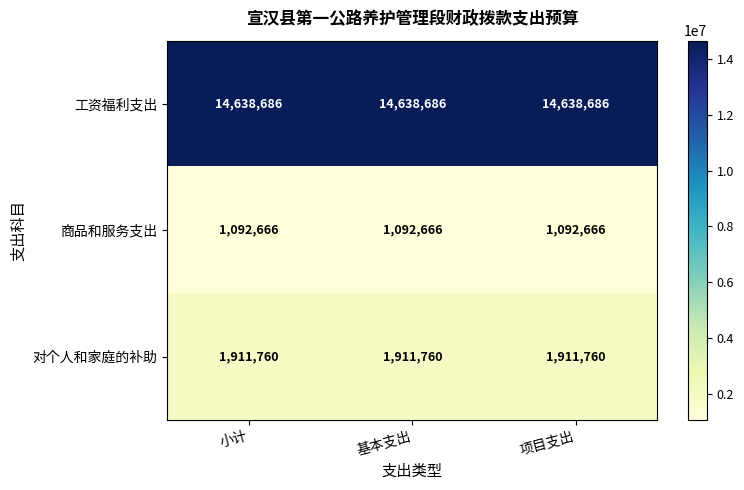

What is the maximum value for 商品和服务支出?

1092666